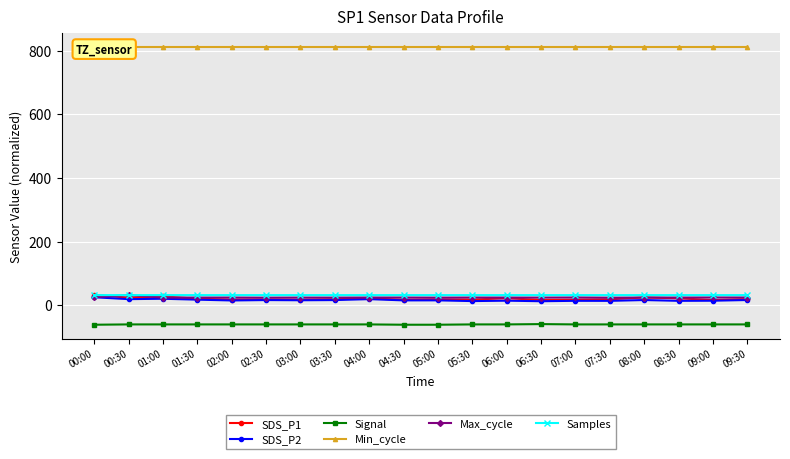

At which category is the sum across all series the highest?

00:00